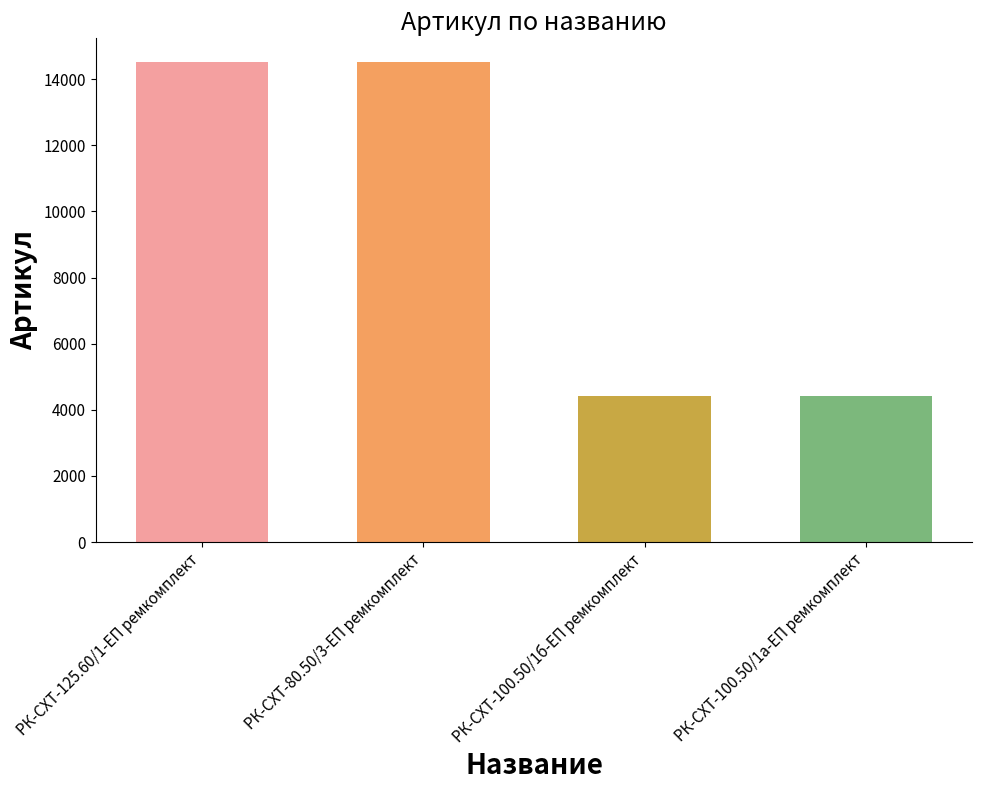

The value at РК-СХТ-125.60/1-ЕП ремкомплект is 14509. True or false?

True